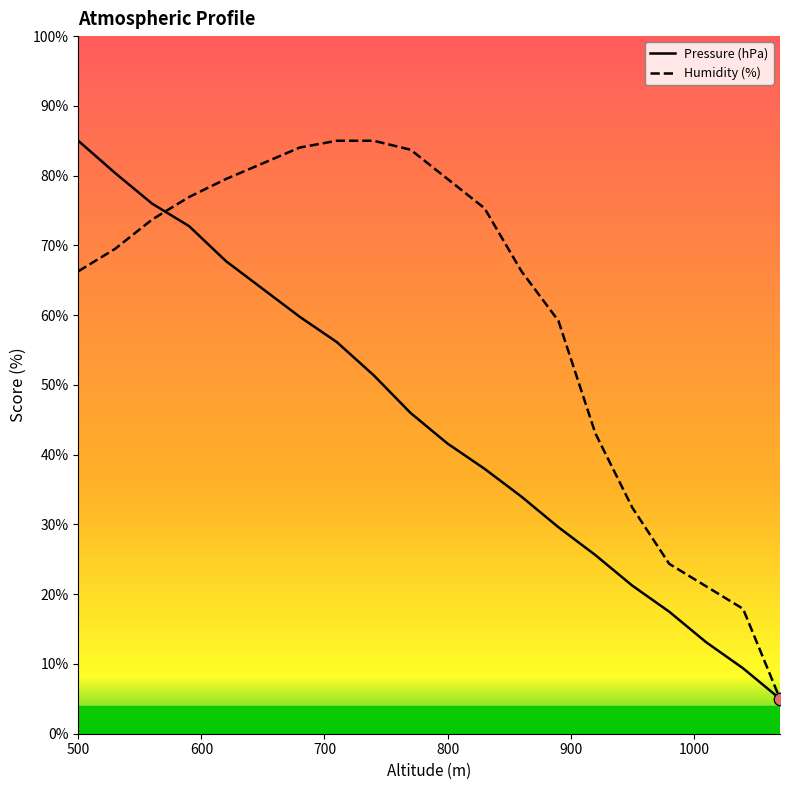

Which series has the widest spread of Y values?

Pressure (hPa)